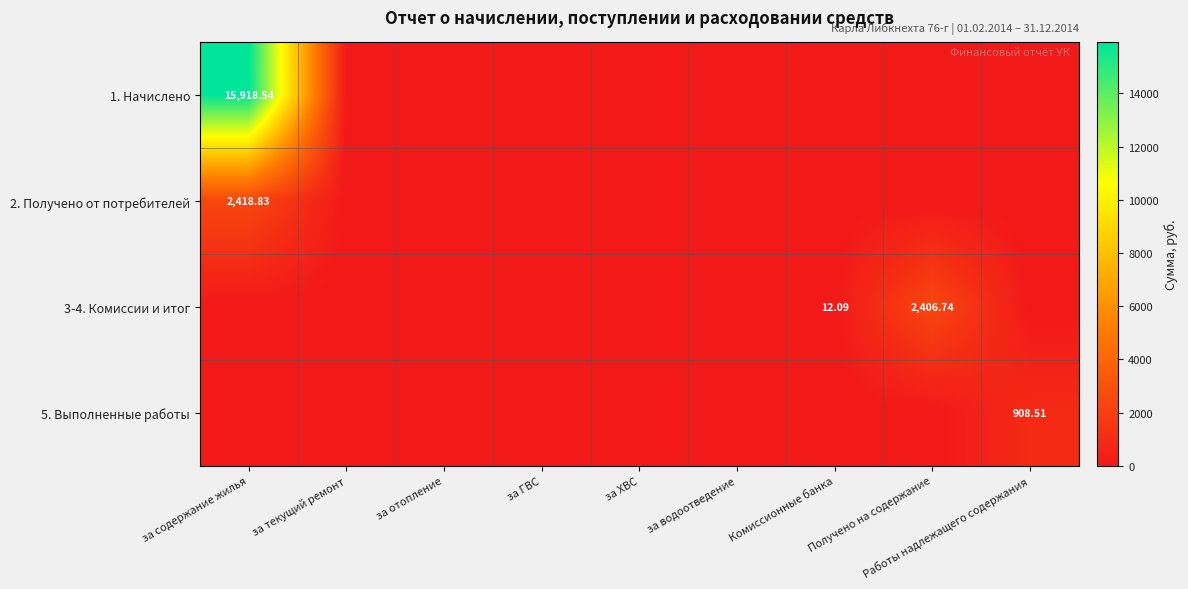

What is the difference between the highest and lowest values at Комиссионные банка?

12.1